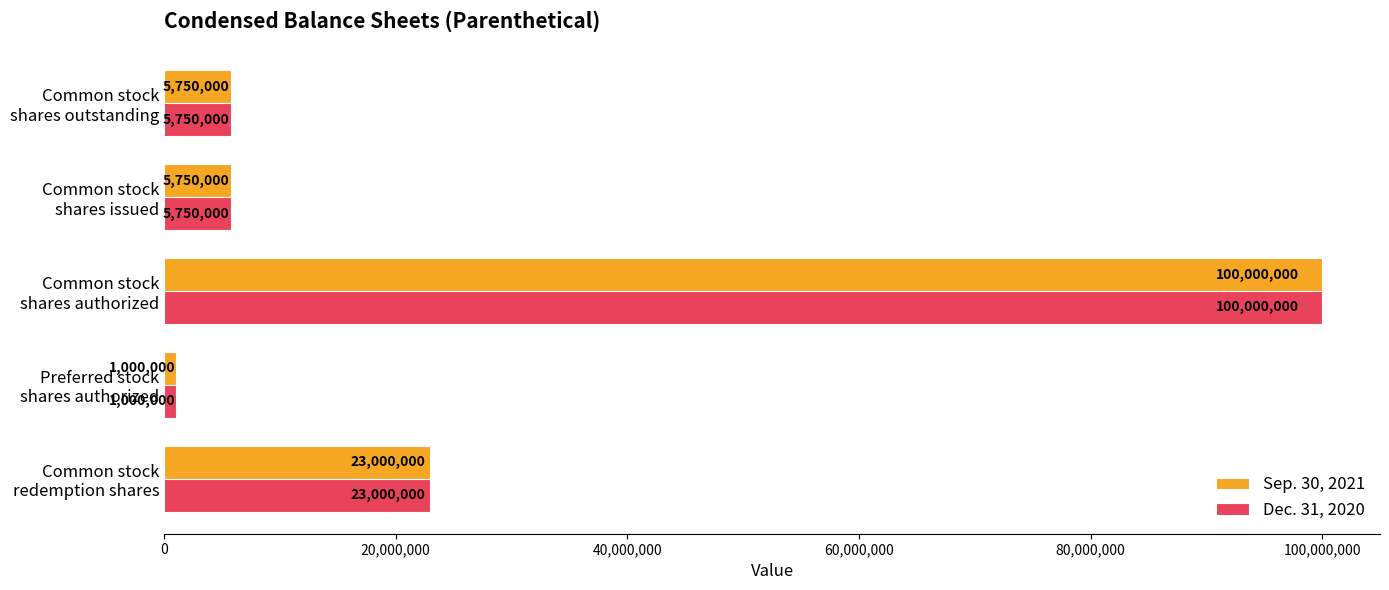

Which category has the lowest value across all series?

Preferred stock
shares authorized